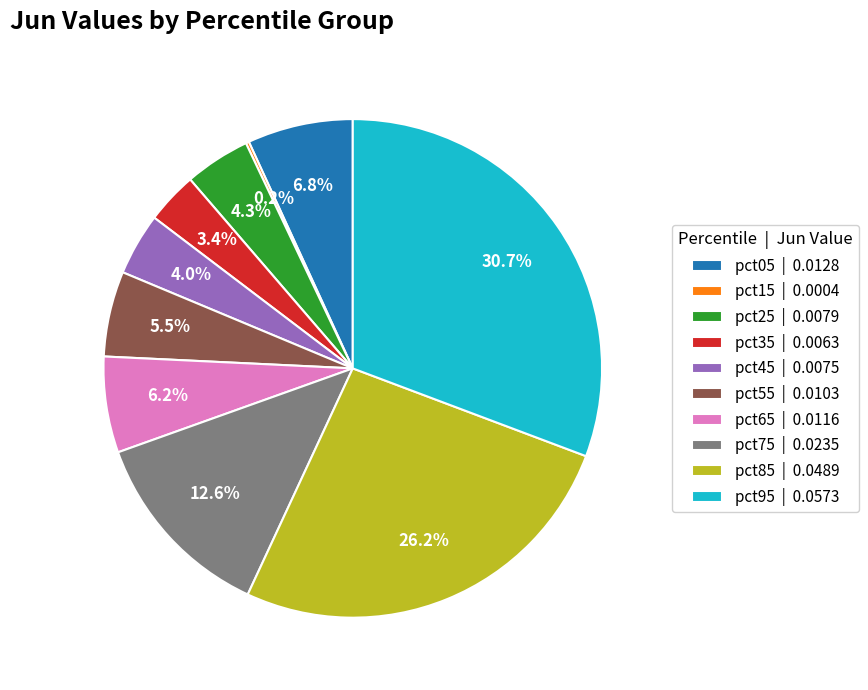

What percentage is NOT represented by pct25 | 0.0079?

95.7%